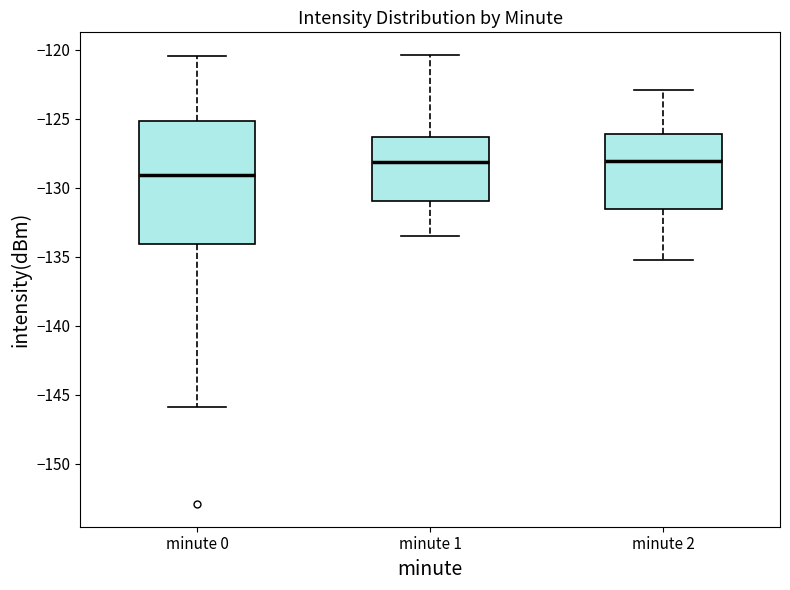

Reading left to right, transcribe this box plot: for each box, give where its median line is, the range the box spans, and where its two whiskers end, as read against the y-axis. The values are not printed on the chart, so give them approximately, as read against the axis.

minute 0: median -129.0, box -134.0 to -125.0, whiskers -146.0 to -120.5
minute 1: median -128.0, box -131.0 to -126.5, whiskers -133.5 to -120.5
minute 2: median -128.0, box -131.5 to -126.0, whiskers -135.0 to -123.0